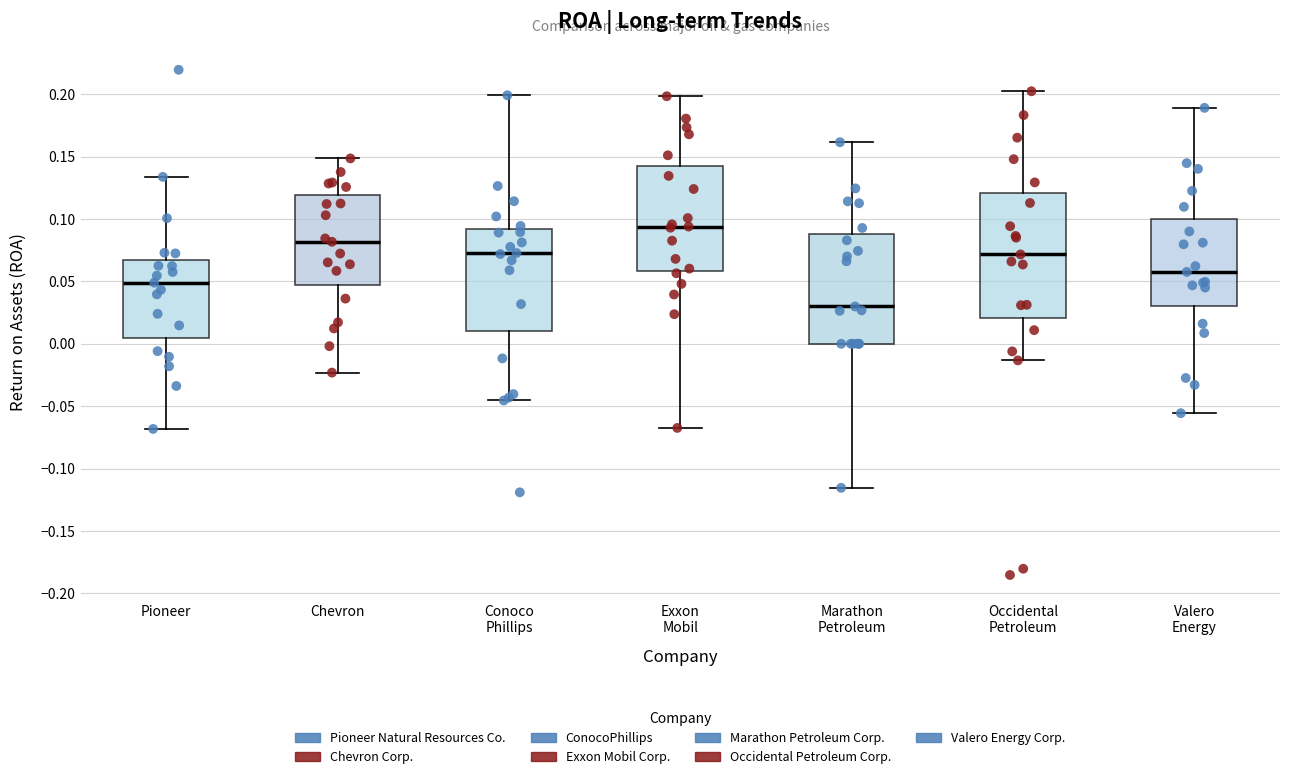

Reading left to right, read every box against the y-axis: the position of its median line, the range the box covers, and the ends of its whiskers. The values are not printed on the chart, so give them approximately, as read against the axis.

Pioneer: median 0.050, box 0.005 to 0.065, whiskers -0.070 to 0.135
Chevron: median 0.080, box 0.045 to 0.120, whiskers -0.025 to 0.150
Conoco Phillips: median 0.075, box 0.010 to 0.090, whiskers -0.045 to 0.200
Exxon Mobil: median 0.095, box 0.060 to 0.145, whiskers -0.065 to 0.200
Marathon Petroleum: median 0.030, box 0.000 to 0.090, whiskers -0.115 to 0.160
Occidental Petroleum: median 0.070, box 0.020 to 0.120, whiskers -0.015 to 0.200
Valero Energy: median 0.060, box 0.030 to 0.100, whiskers -0.055 to 0.190